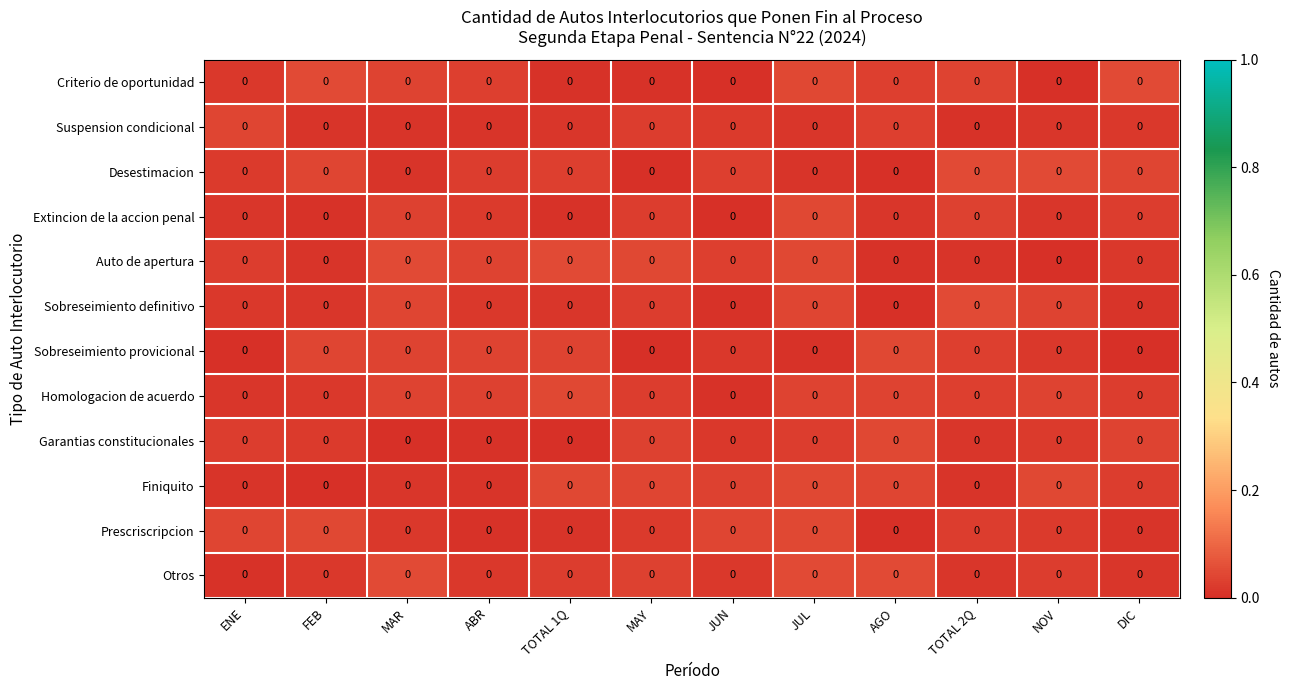

Which category has the lowest value in the Prescriscripcion series?

AGO